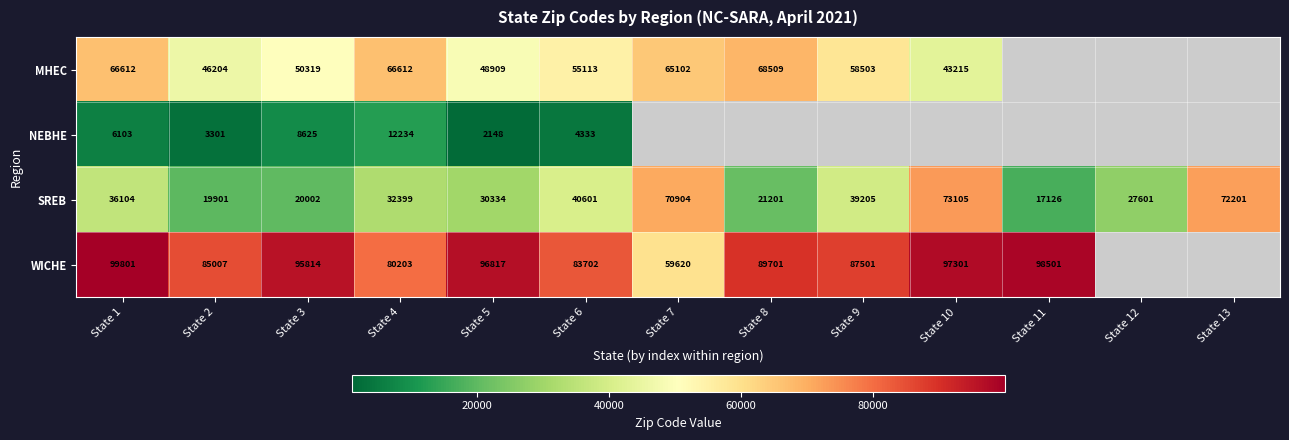

Read the SREB value at State 10.

73105